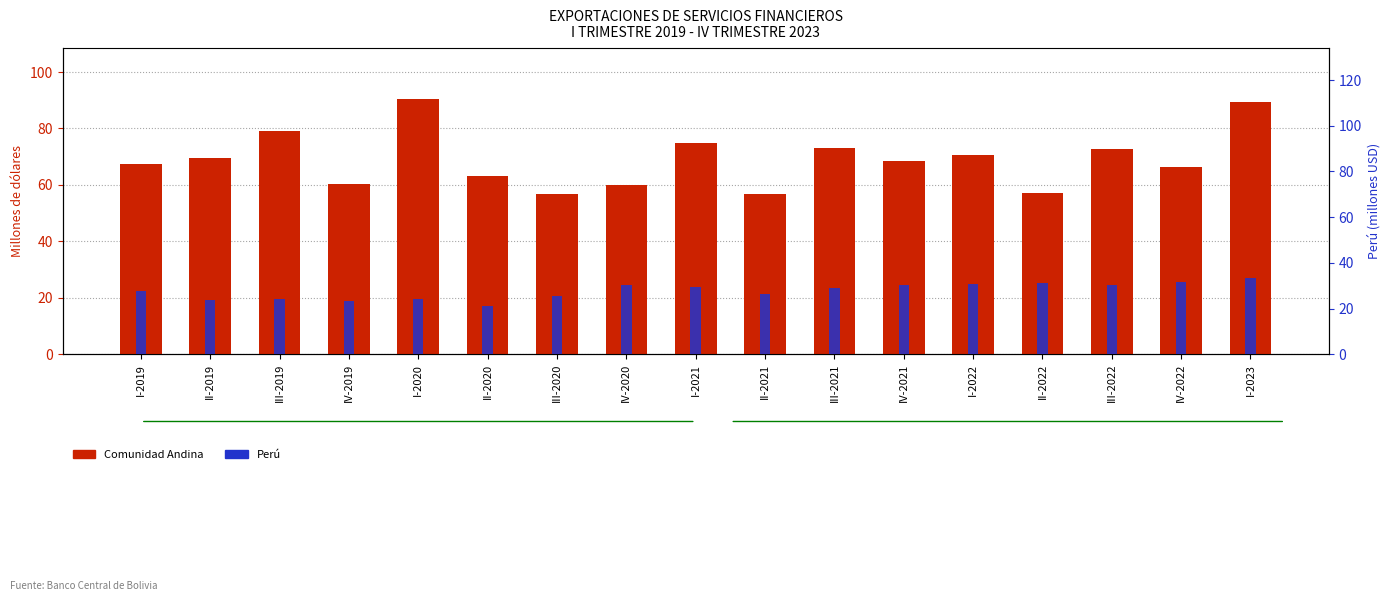

How many values in the Comunidad Andina (total) series are below 68?

8